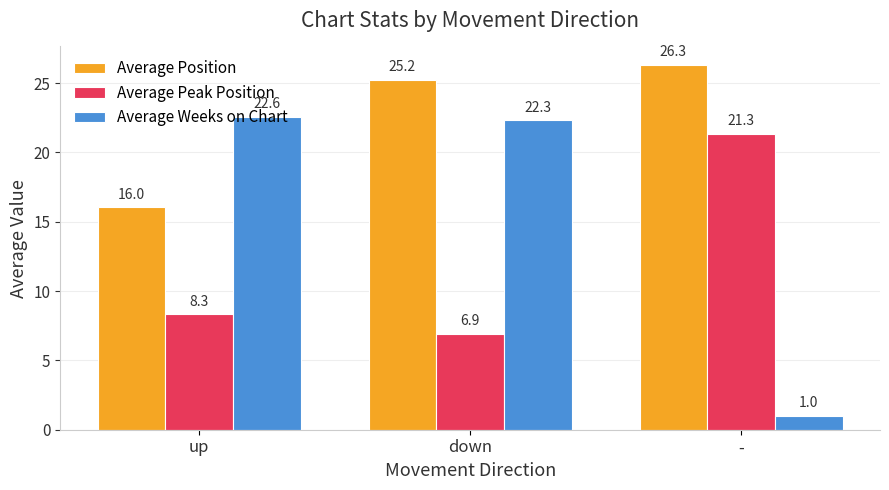

Rank the series by their average value, from lowest to highest.

Average Peak Position, Average Weeks on Chart, Average Position